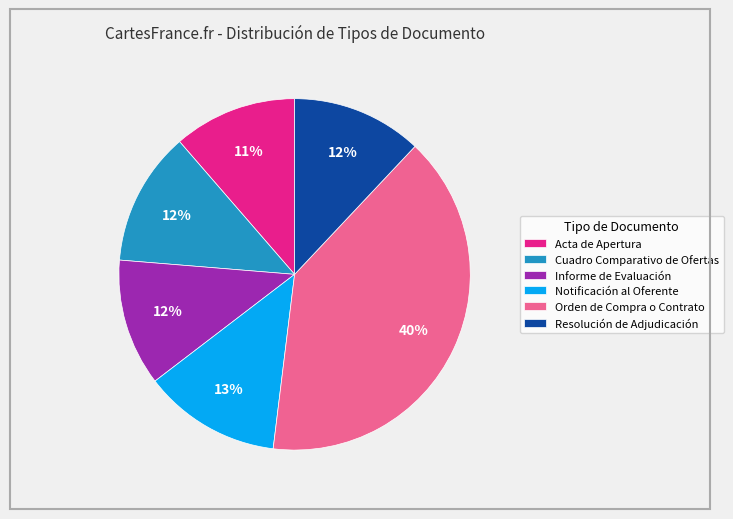

What is the largest slice in the pie chart?

Orden de Compra o Contrato